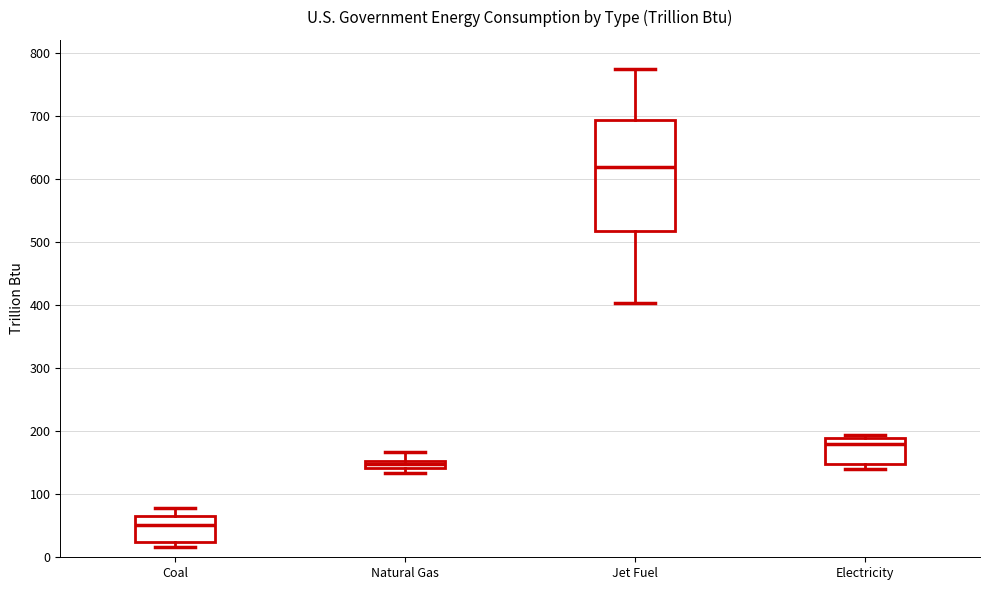

Where is the upper edge of the box for Jet Fuel on the y-axis? The values are not printed on the chart, so give them approximately, as read against the axis.

690